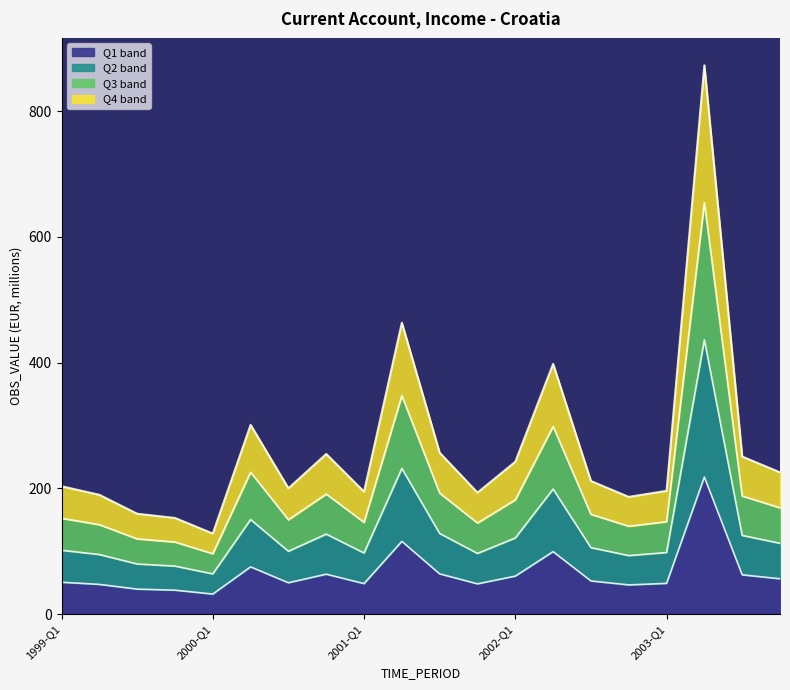

Does the chart display data point markers on the line(s)?

No